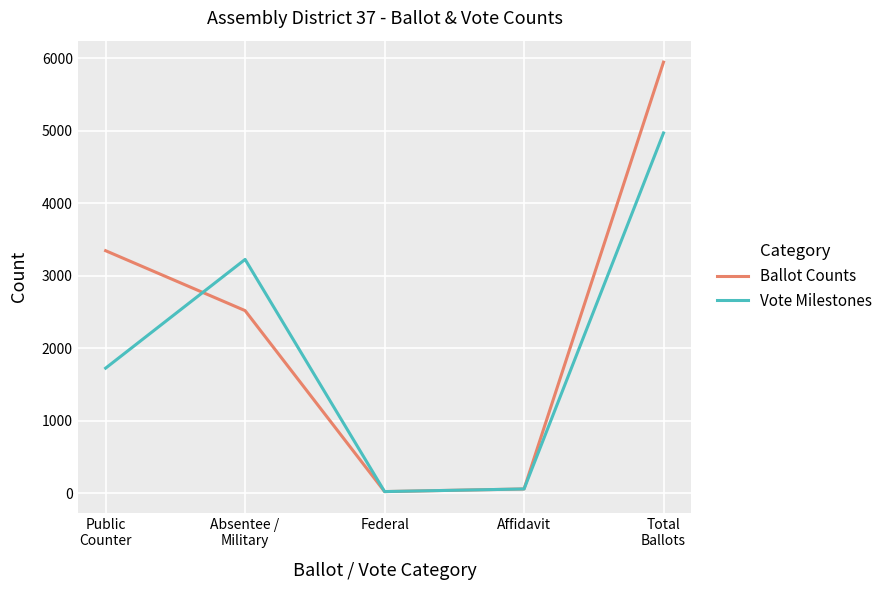

Is this an area chart (filled region under the line)?

No